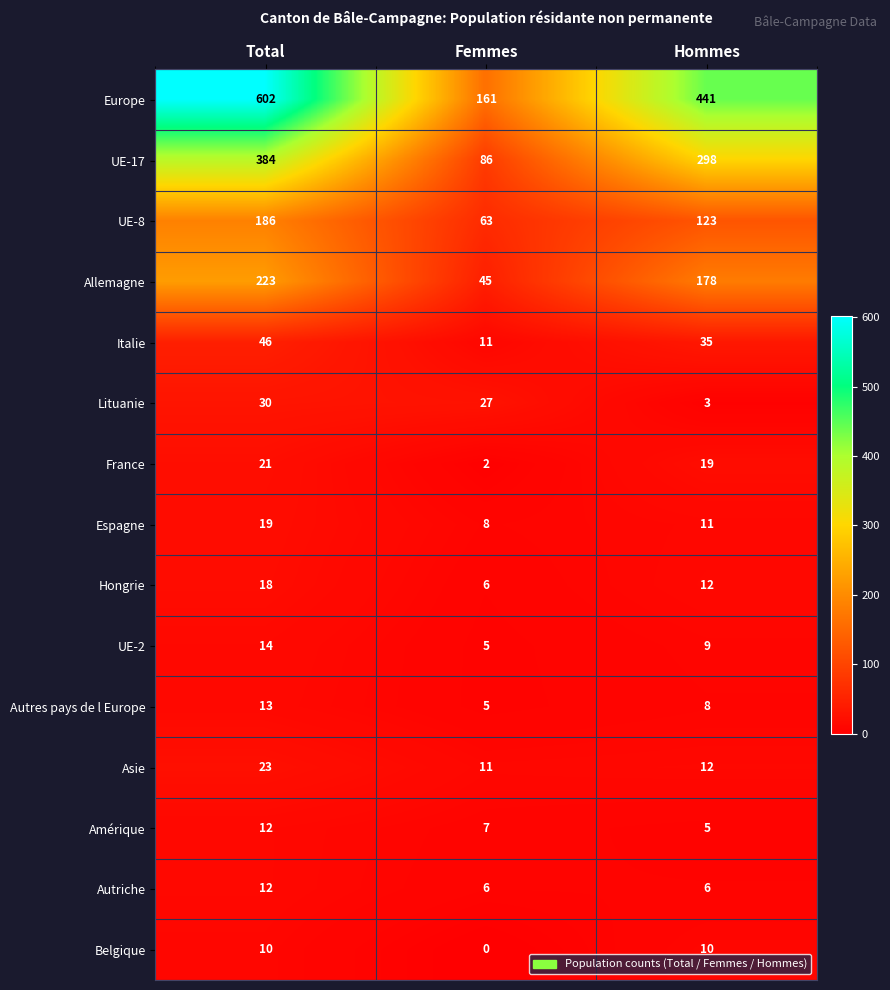

Rank the categories by Allemagne value from highest to lowest.

Total, Hommes, Femmes